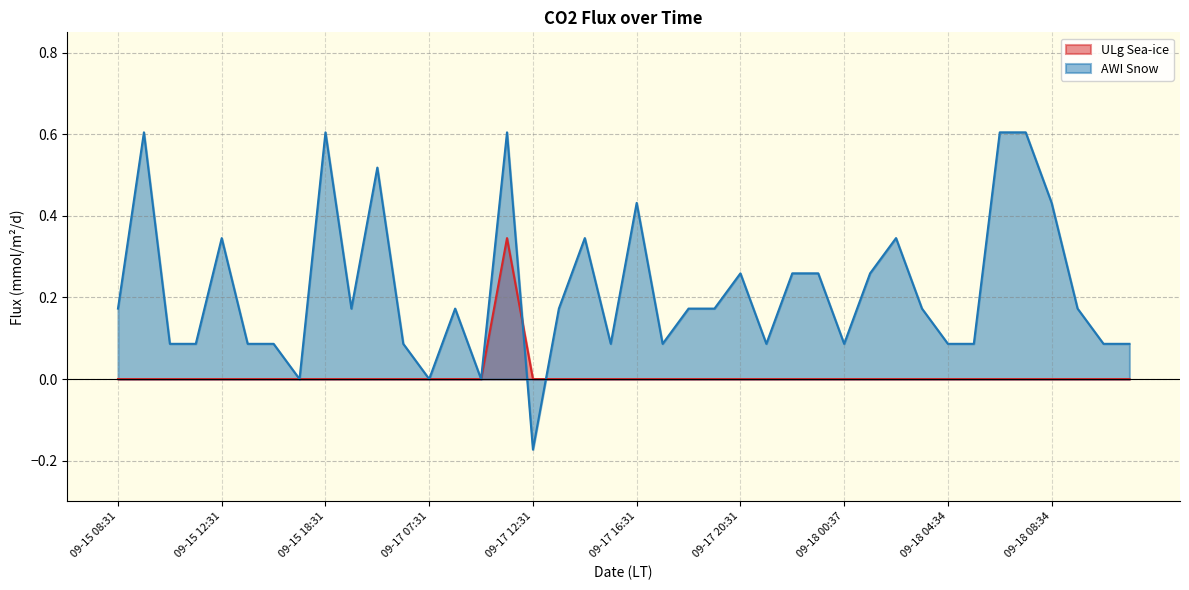

What are all the series names shown in the legend?

ULg Sea-ice, AWI Snow